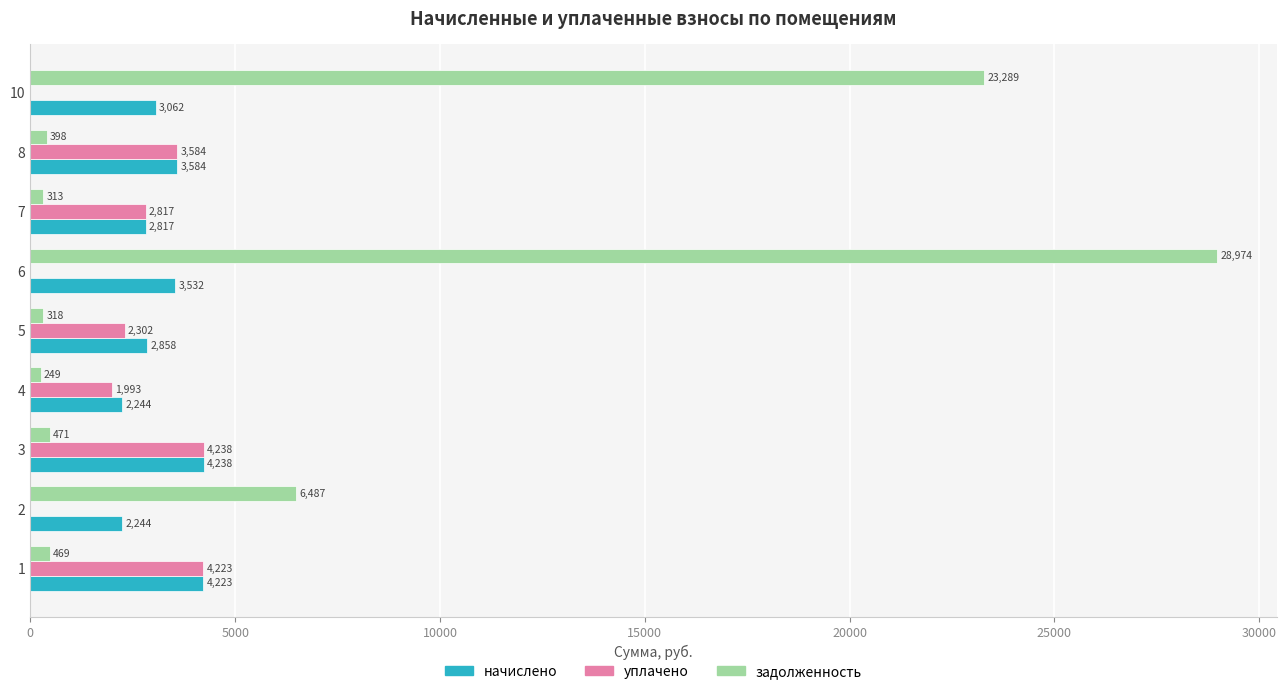

The задолженность series shows 6486.6 at 2. True or false?

True